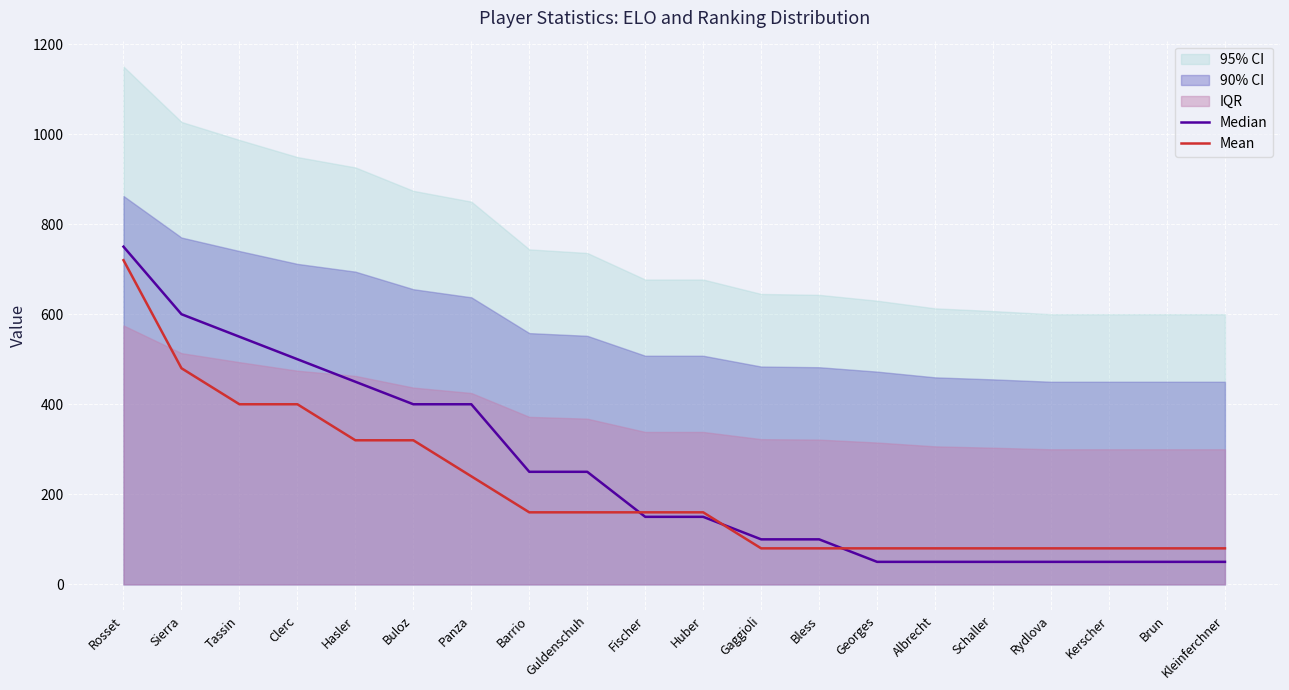

Which has a higher value, Albrecht or Kerscher?

Albrecht